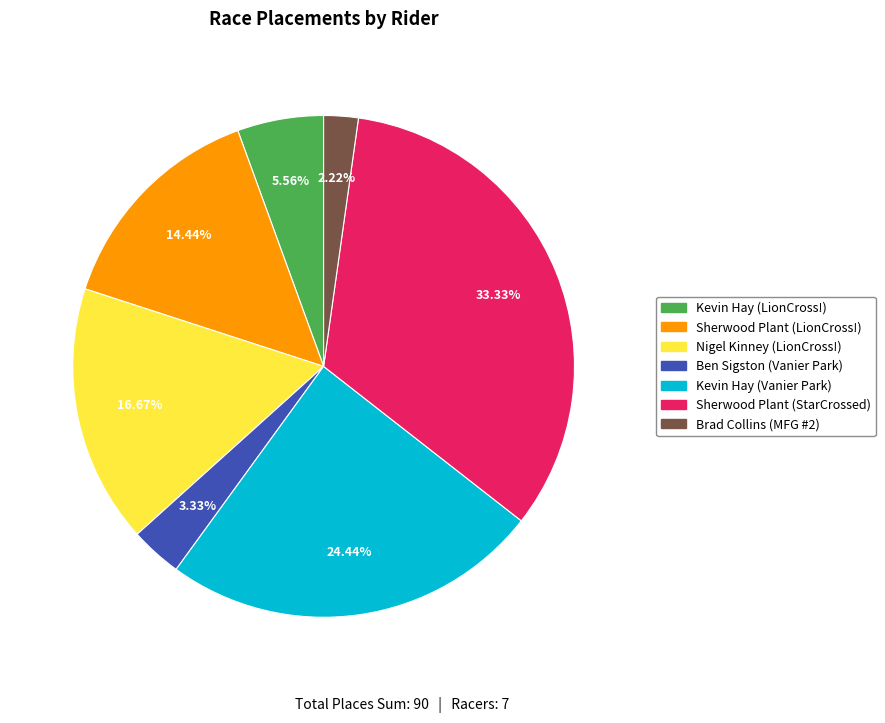

Does Ben Sigston (Vanier Park) represent more than half of the total?

No